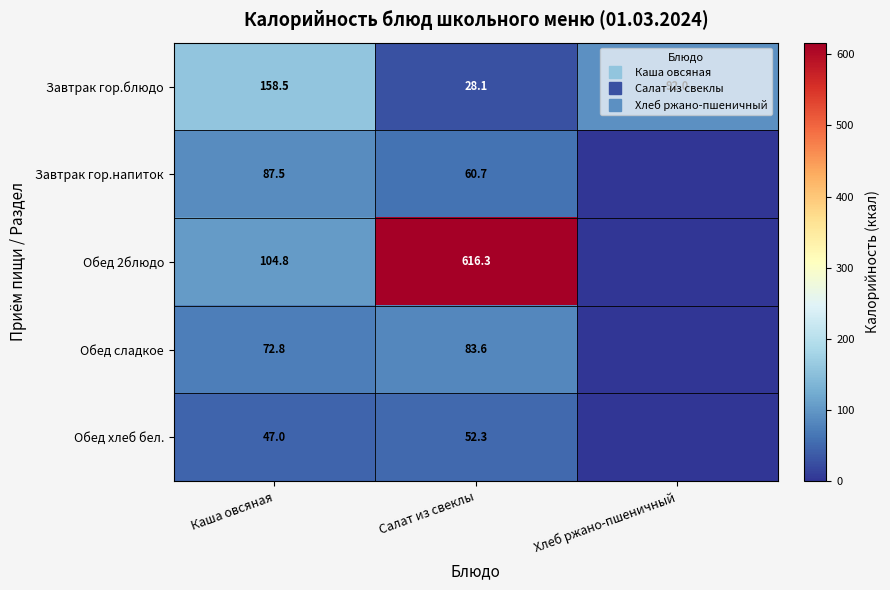

How many data points in Обед хлеб бел. are less than 47?

1